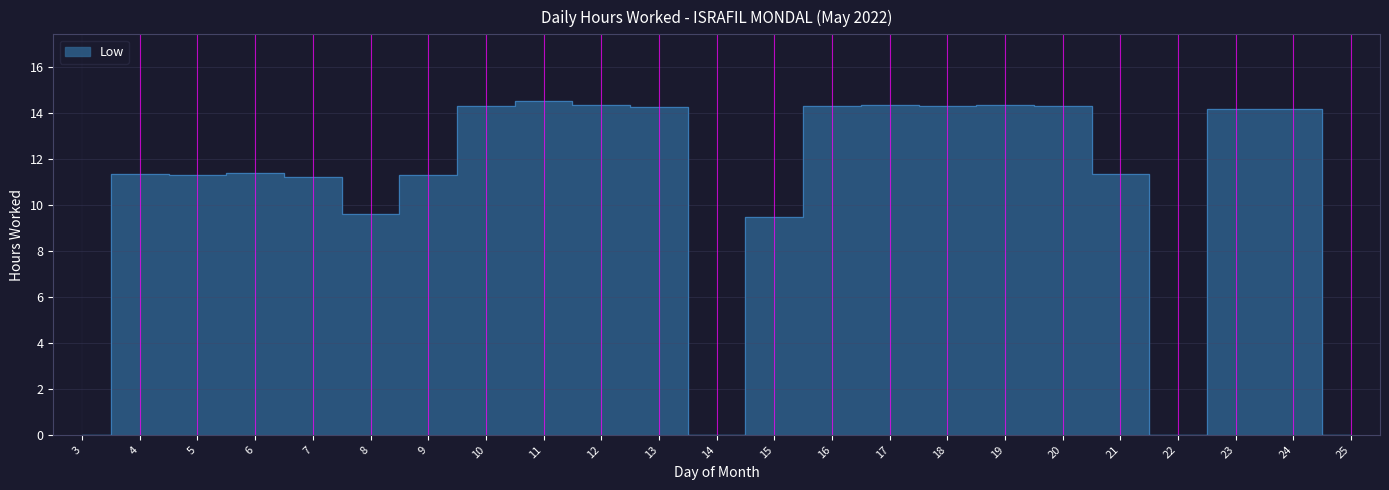

Read the value at 15.

9.4